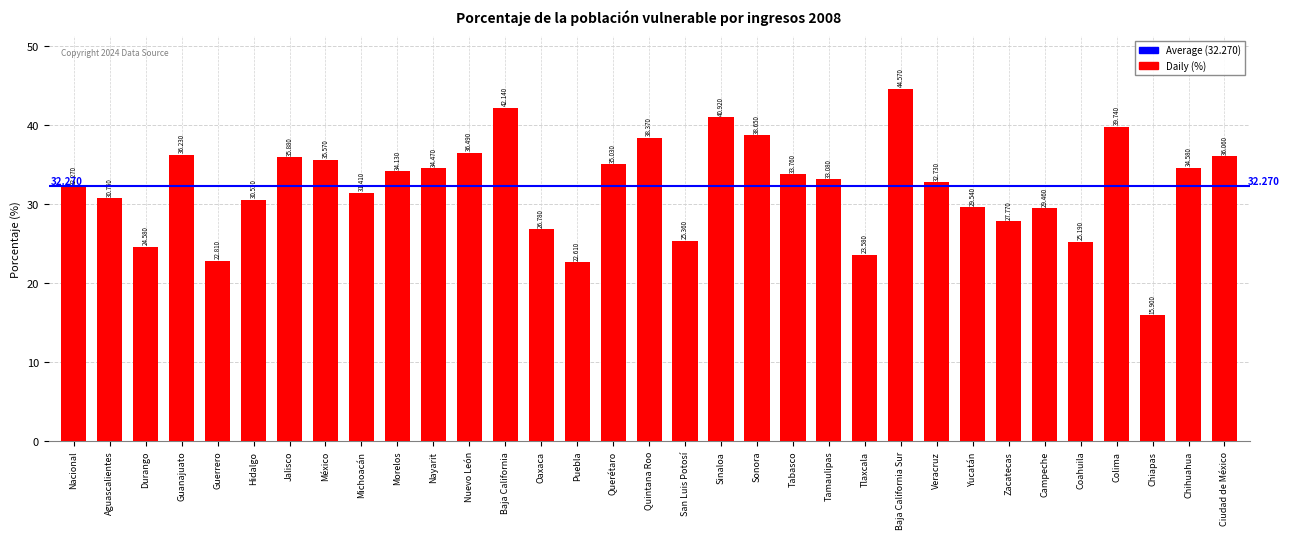

At which label does the data first exceed 33?

Guanajuato